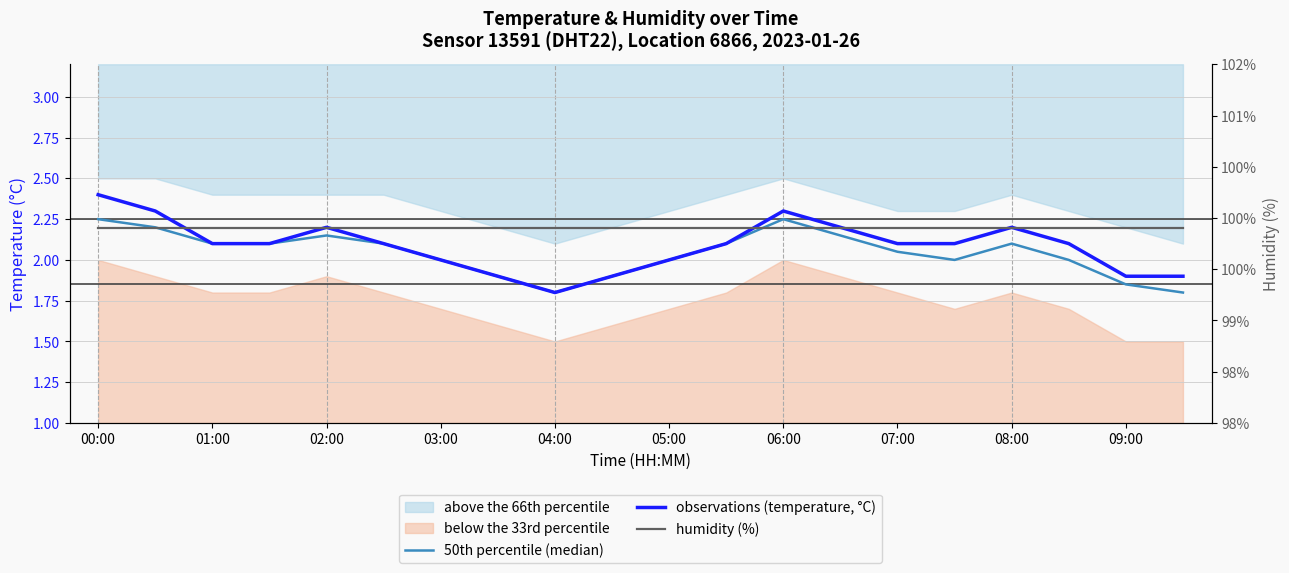

What is the maximum value shown in the chart?

99.9